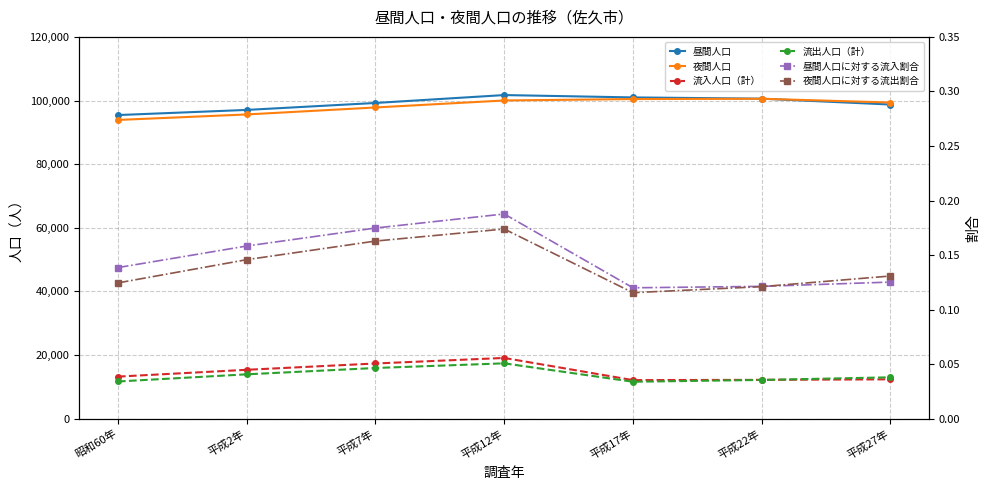

At which category does 流出人口（計） reach its first local peak?

平成12年